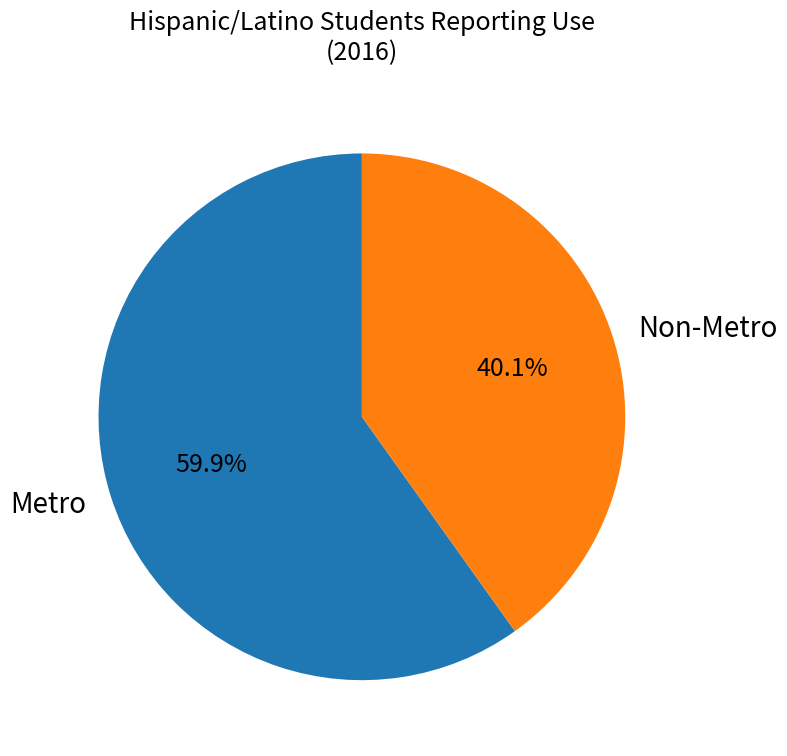

To the nearest percent, what is the difference between the largest and smallest slice percentages?

20%